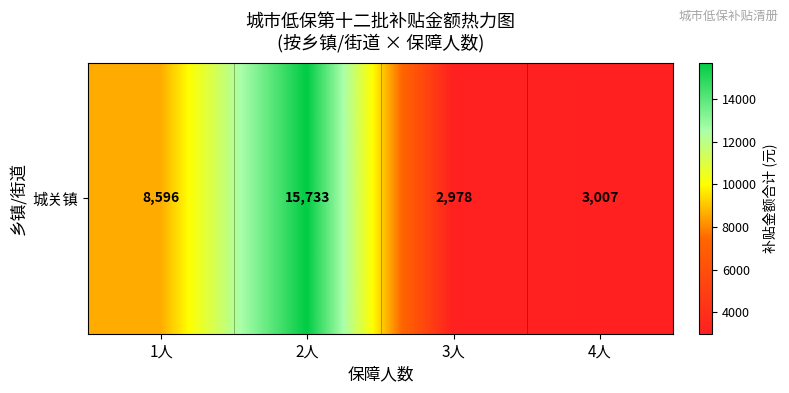

How many data points does each series have?

4